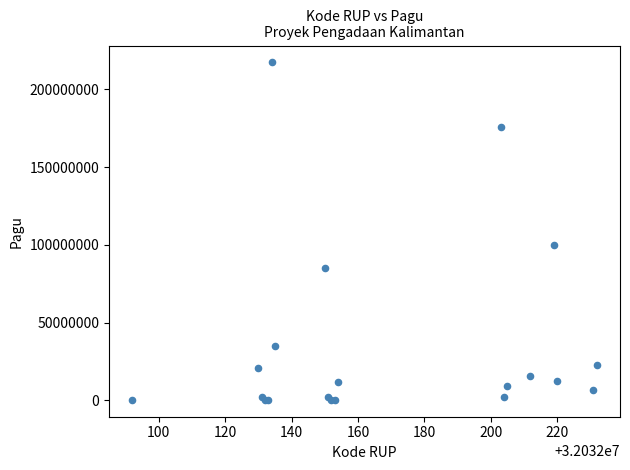

What Y value in the scatter plot is closest to 108800000?

99958000